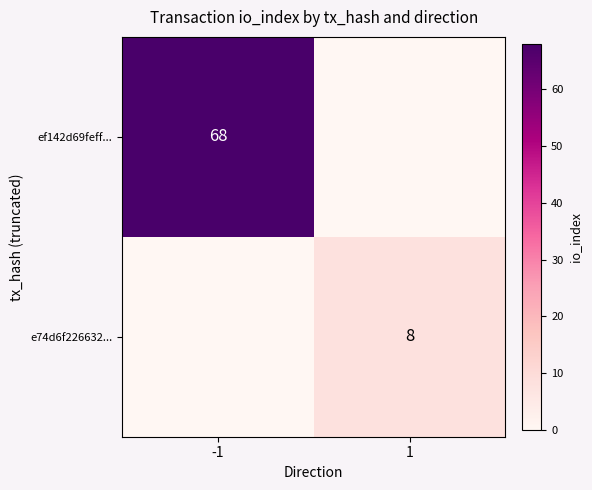

Is it true that ef142d69feff... equals 28 at -1?

False